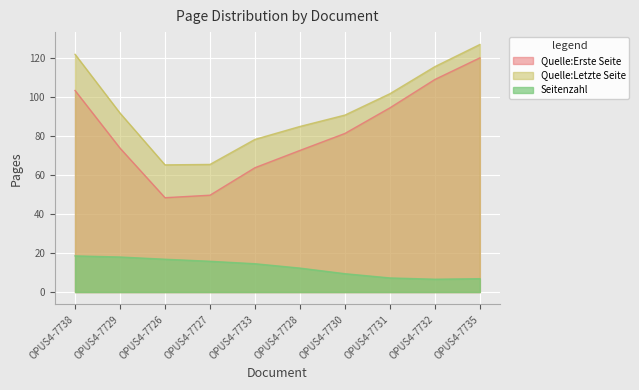

How many categories are shown in the chart?

10